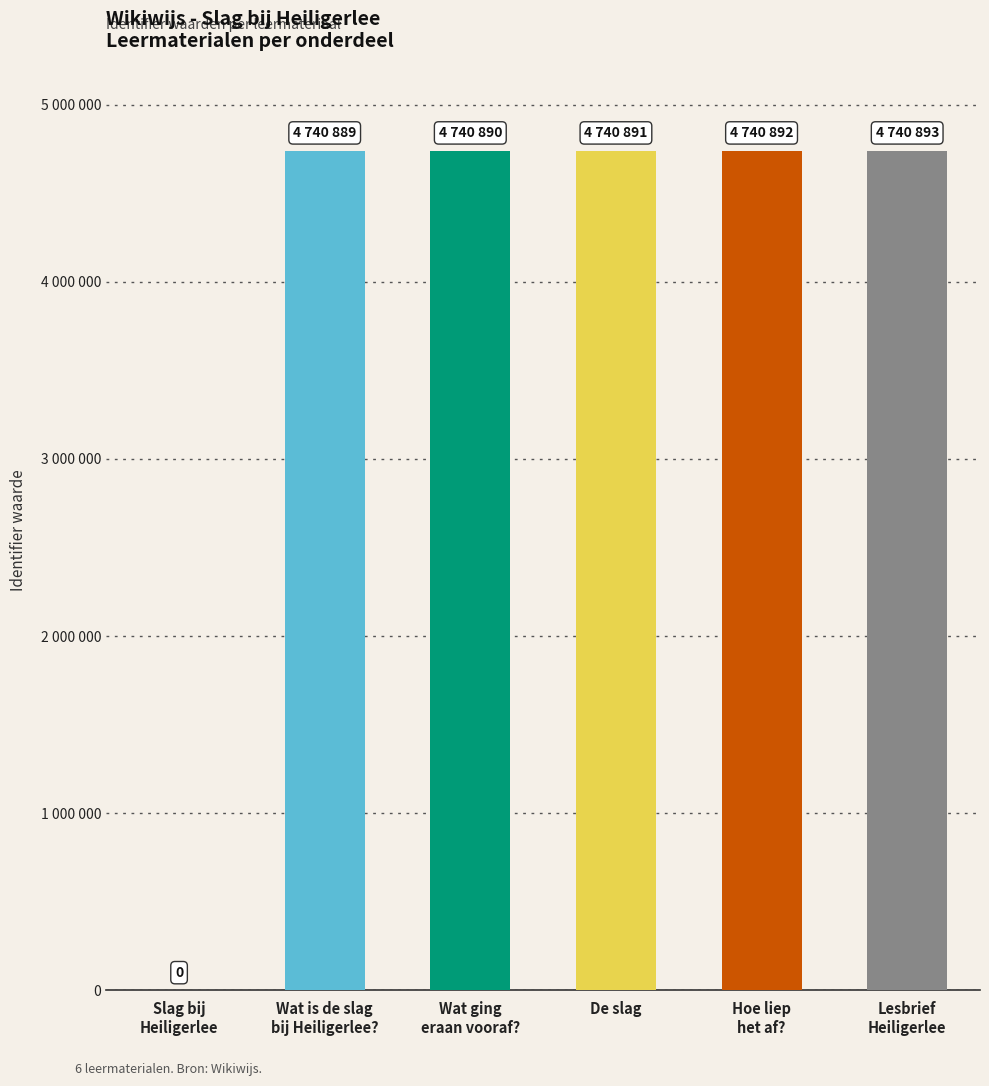

Are the bars horizontal?

No